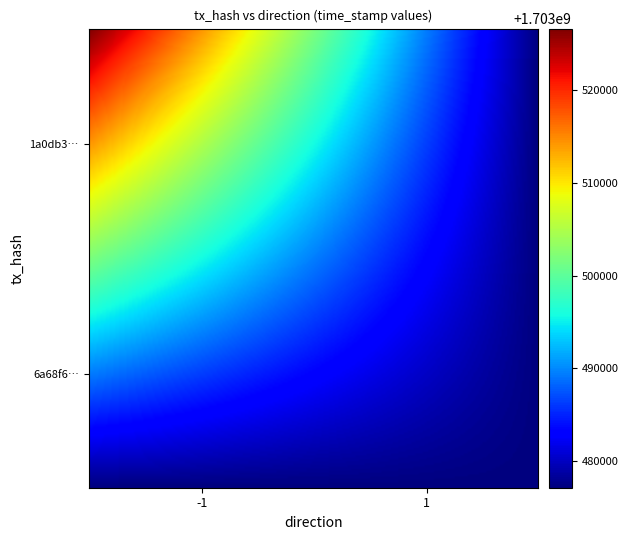

Rank the series by their average value, from highest to lowest.

1a0db3fa6db54344415f64ab3a7932fad59f1ac, 6a68f683eb25b49d8d040935cb83ae30e0c5ac4